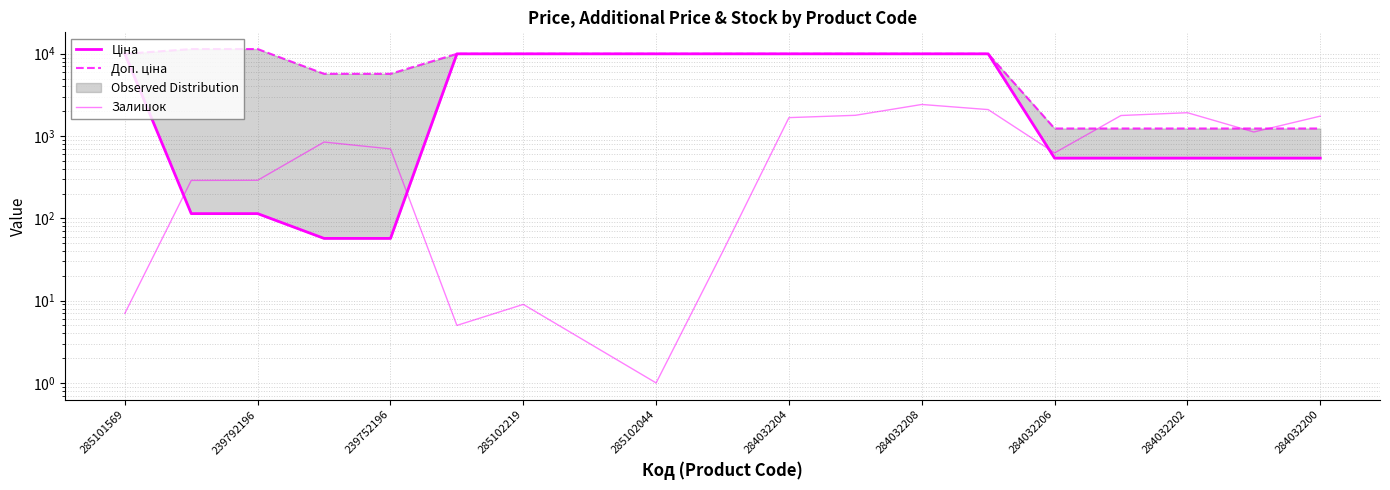

Which has a higher value, 284032204 or 284032208?

284032204